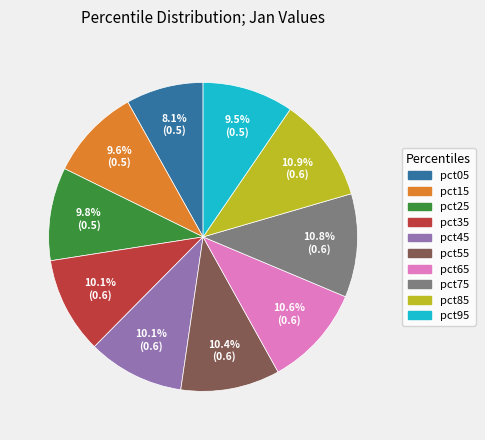

Is it true that pct55 is 10% of the pie?

True